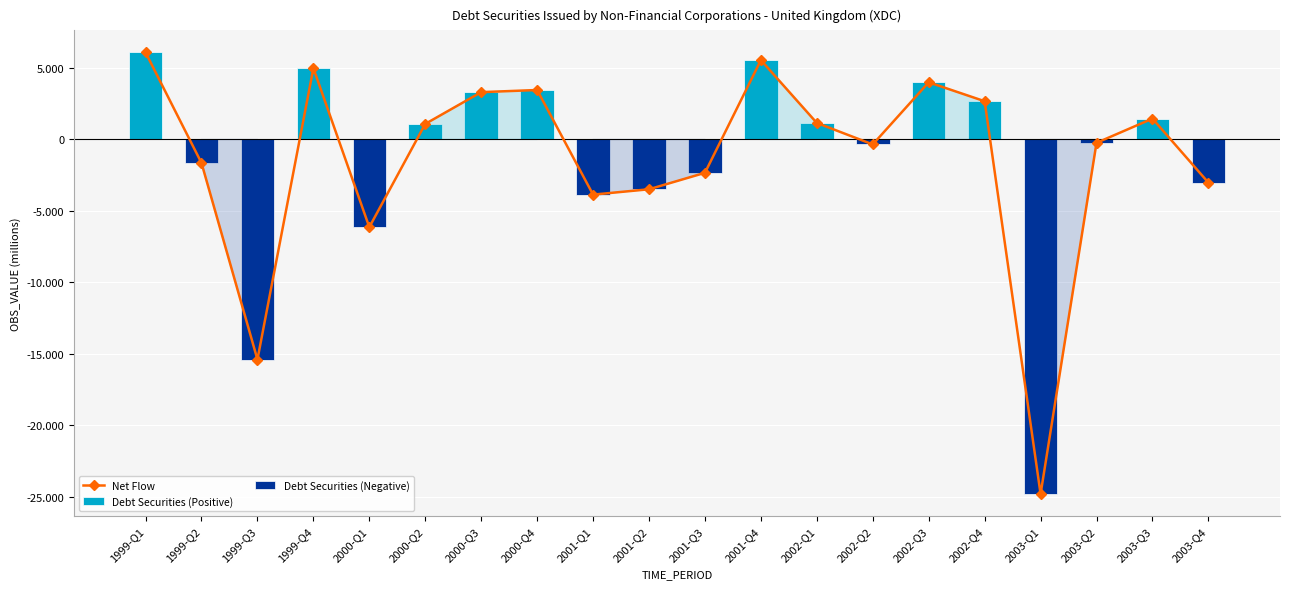

Reading left to right, transcribe all the data shown in this chart.

Net Flow: 6083	-1643	-15387	4984	-6134	1086	3308	3457	-3857	-3483	-2333	5548	1154	-348	3996	2673	-24796	-237	1457	-3019
Debt Securities (Positive): 6083	0	0	4984	0	1086	3308	3457	0	0	0	5548	1154	0	3996	2673	0	0	1457	0
Debt Securities (Negative): 0	-1643	-15387	0	-6134	0	0	0	-3857	-3483	-2333	0	0	-348	0	0	-24796	-237	0	-3019